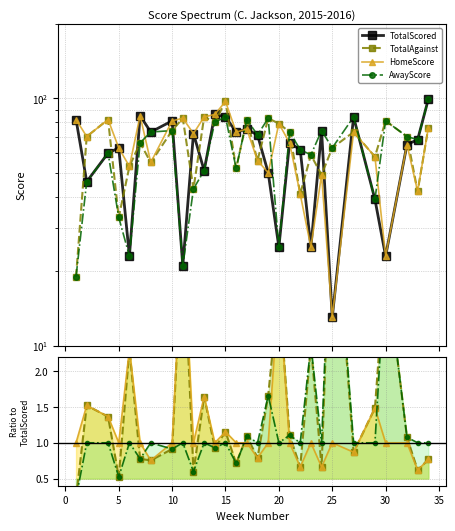

How many lines are shown in the chart?

4